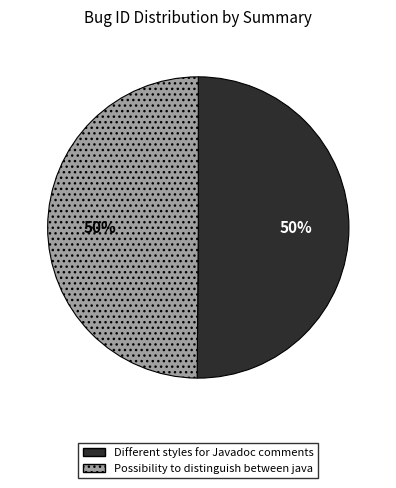

To the nearest percent, what portion does Different styles for Javadoc comments represent?

50%